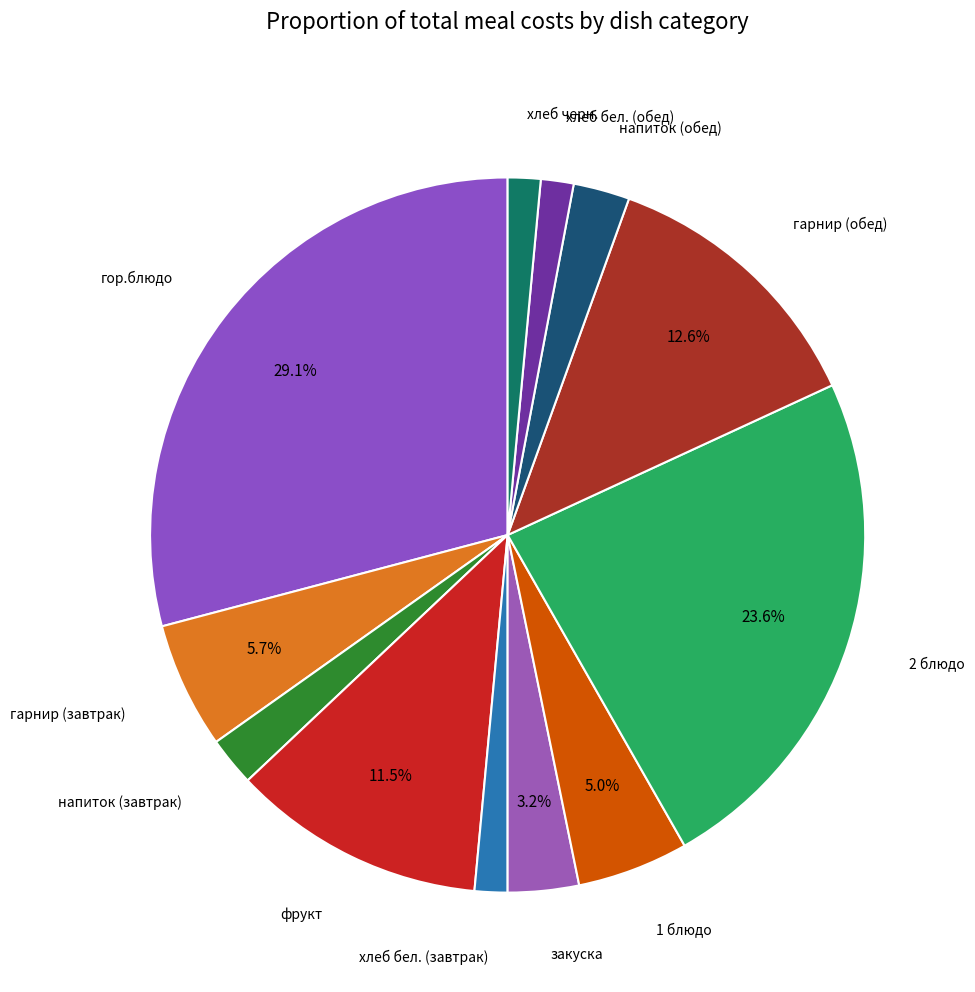

Which slice is the smallest?

хлеб бел. (завтрак)